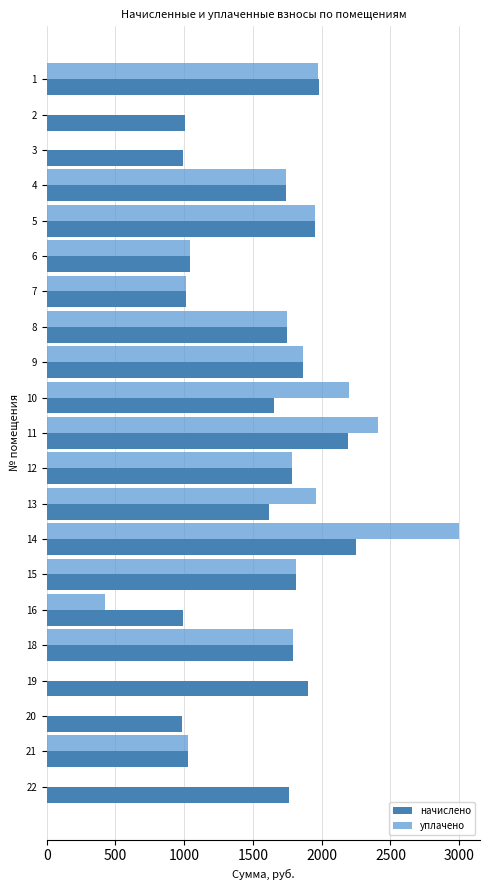

What is the sum of the начислено values at 6 and 14?

3292.1